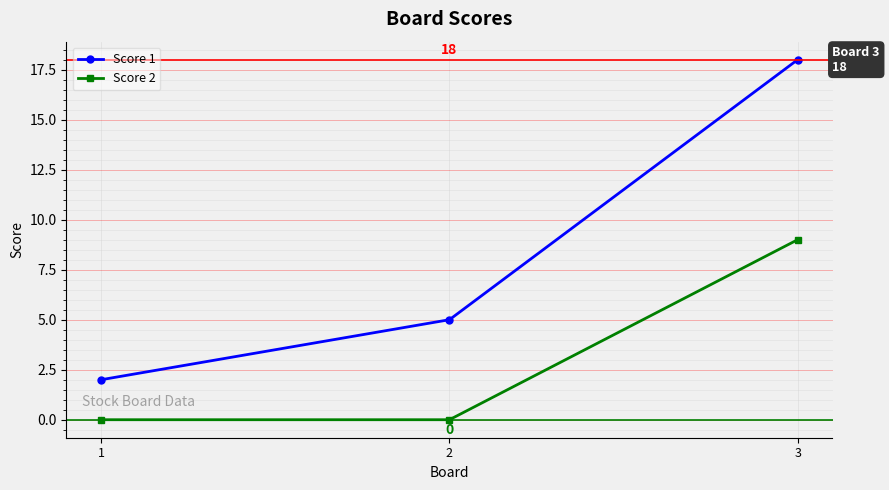

How many values in the Score 1 series are below 5?

1